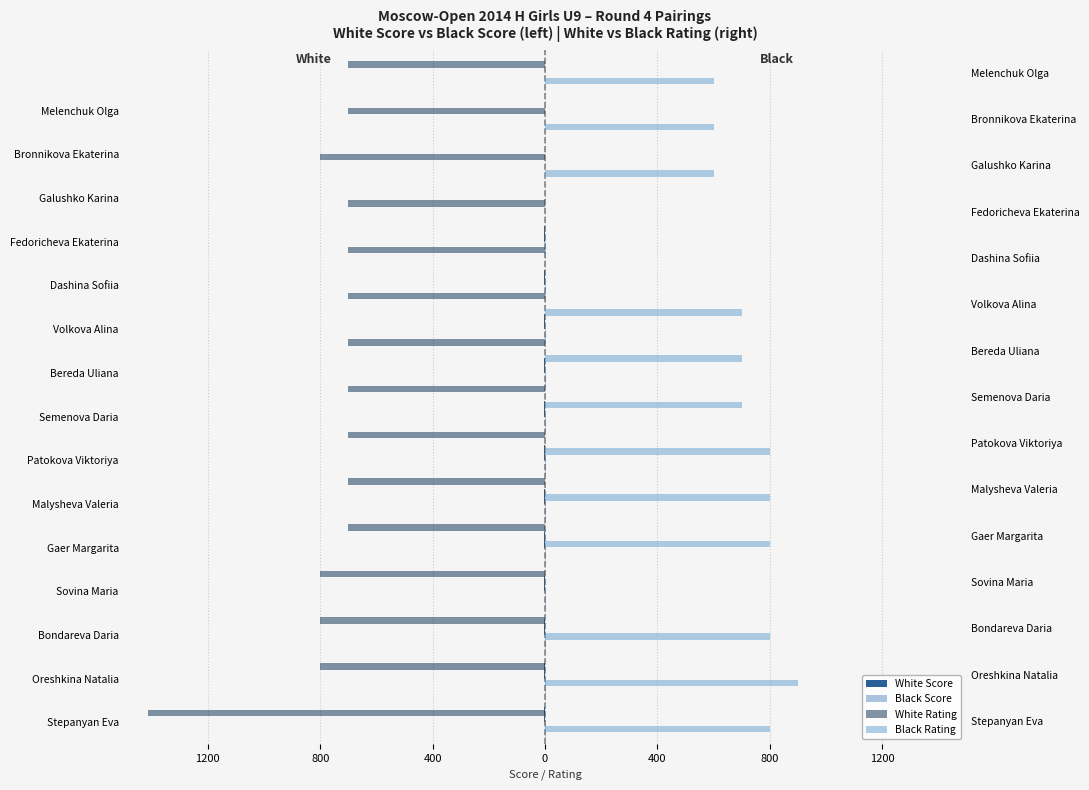

What are all the series names shown in the legend?

White Score, Black Score, White Rating, Black Rating